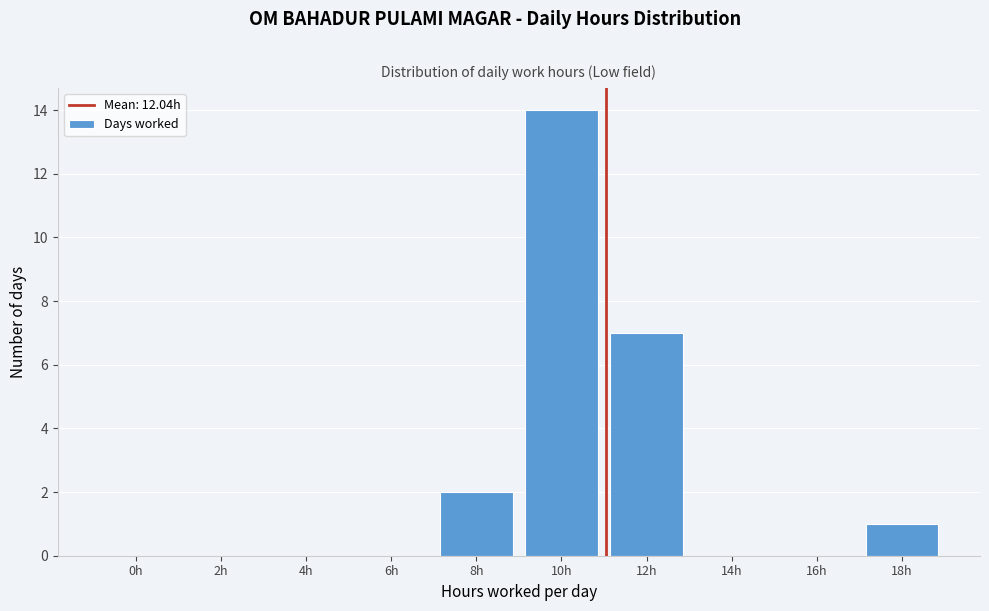

Reading left to right, what are all the values shown in this chart?

0h=0	2h=0	4h=0	6h=0	8h=2	10h=14	12h=7	14h=0	16h=0	18h=1